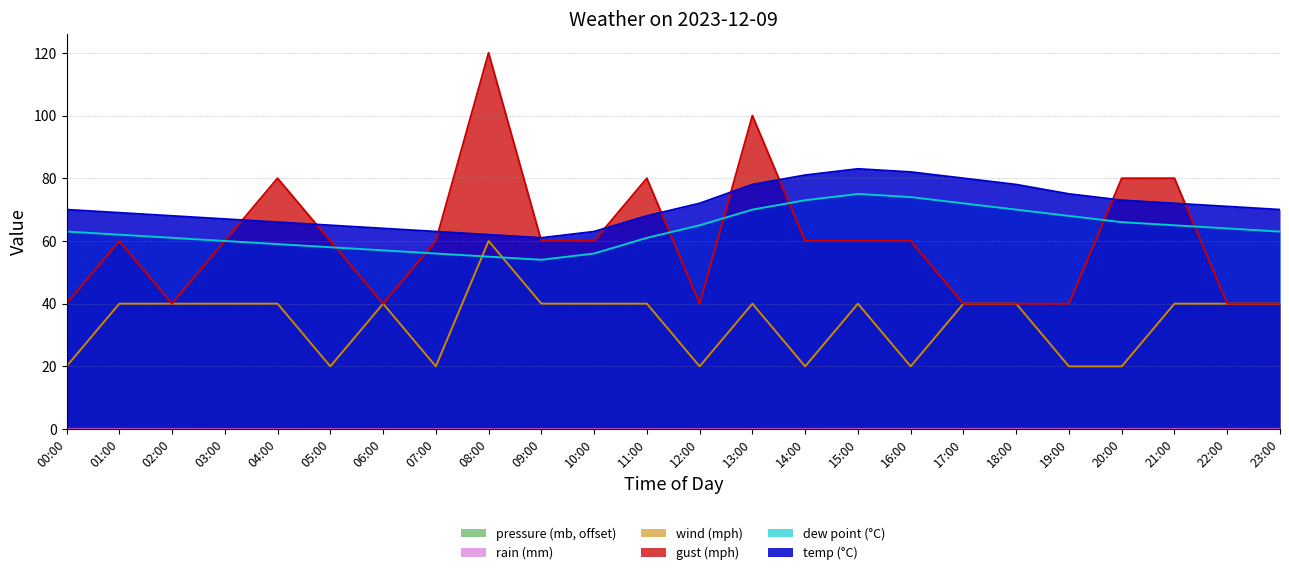

At which label is wind_mph closest to 40?

01:00